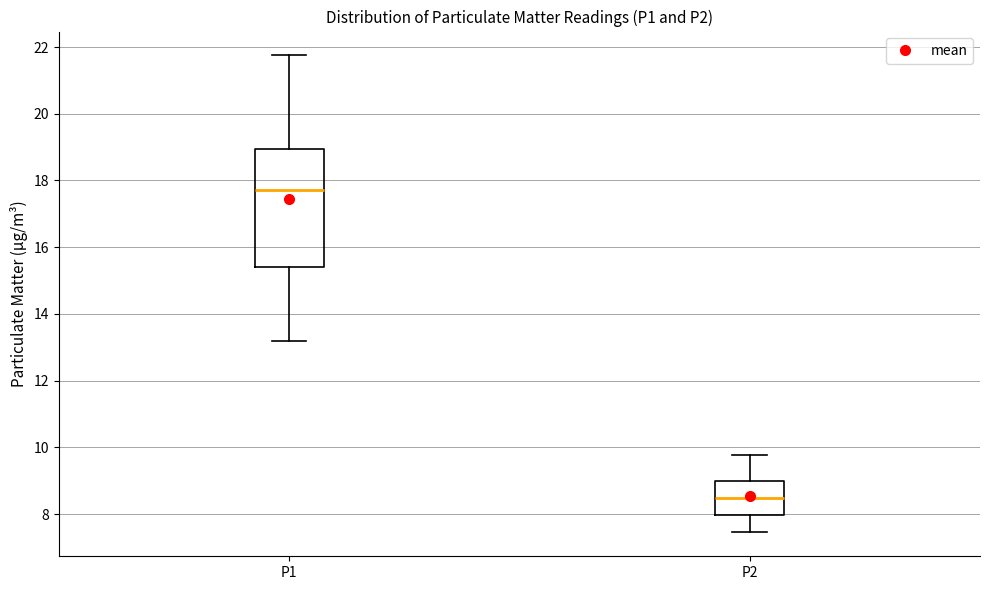

Where does the upper whisker of the box for P1 end on the y-axis? The values are not printed on the chart, so give them approximately, as read against the axis.

21.8